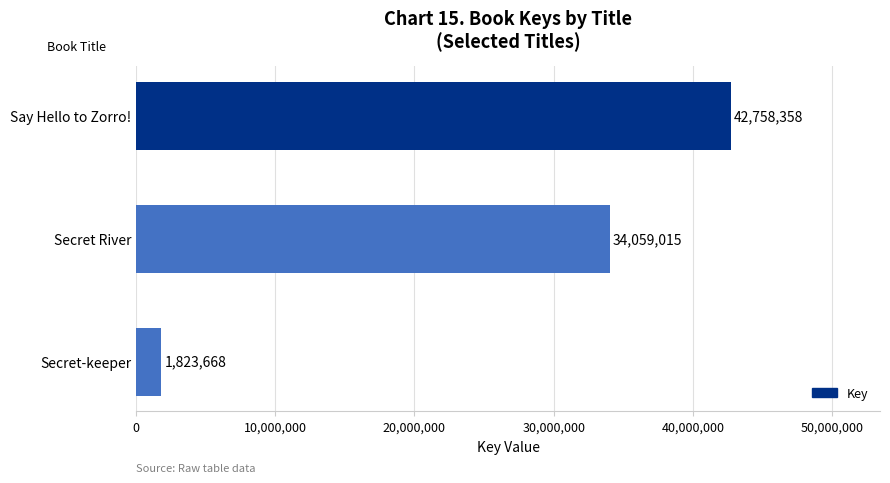

Does the chart contain stacked bars?

No